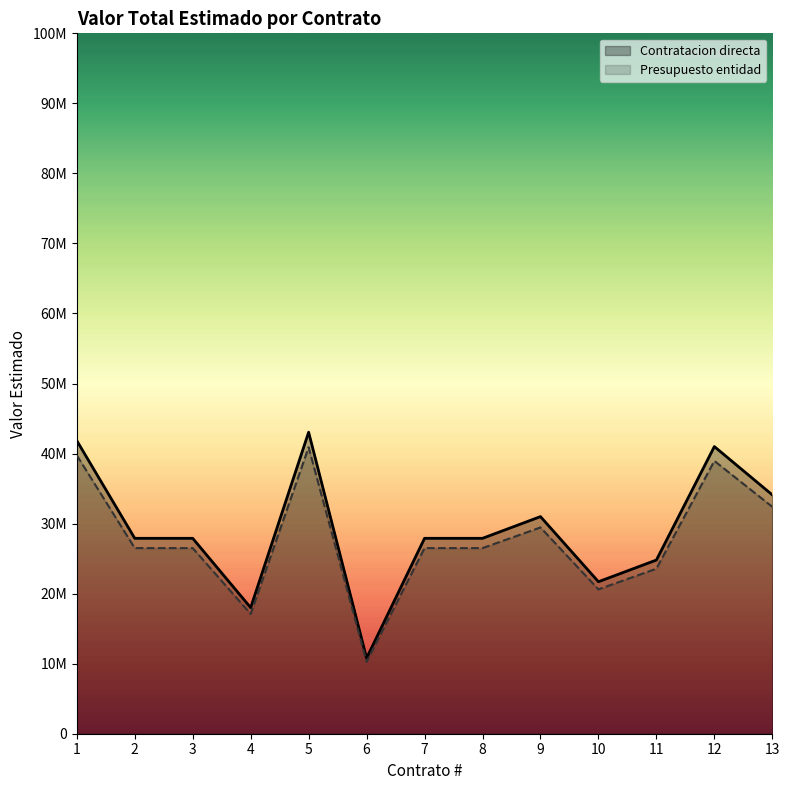

What is the sum of all Presupuesto entidad values?

377900000